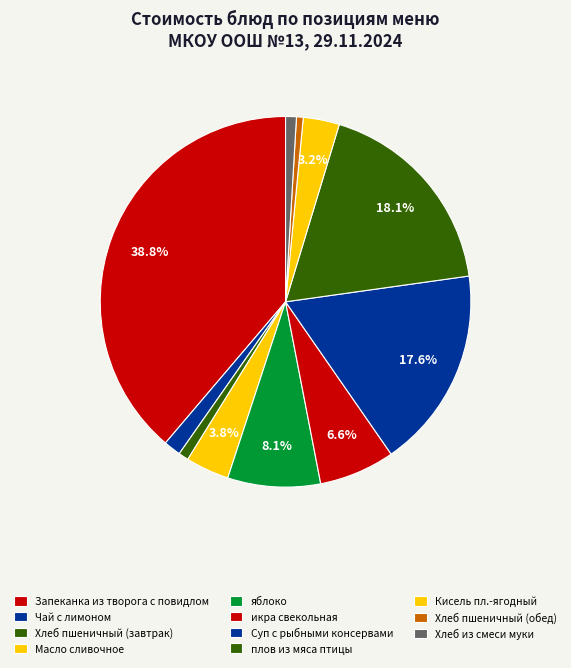

How many slices are in this pie chart?

11